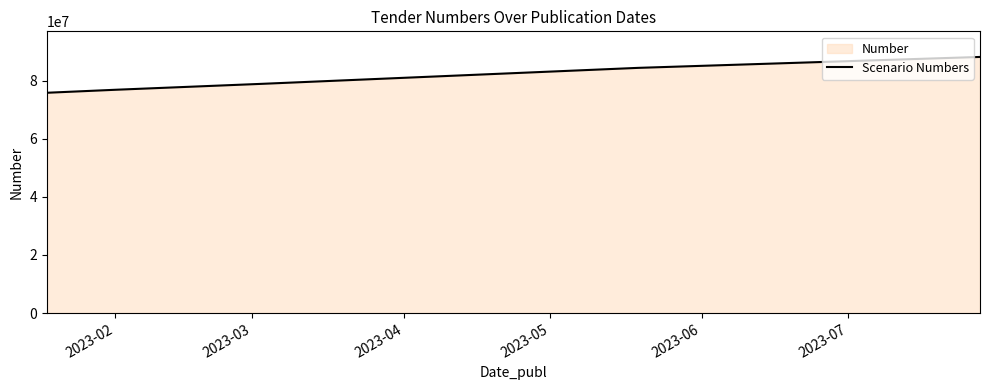

What is the maximum value shown in the chart?

88203117